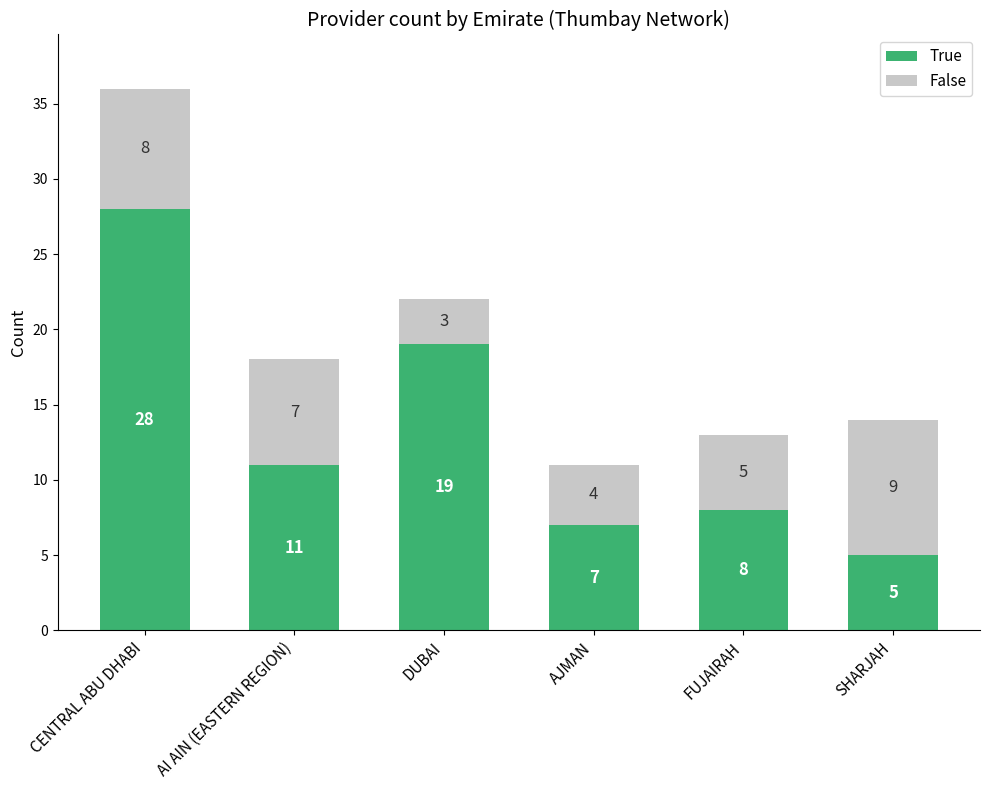

List the labels in order of True value, smallest first.

SHARJAH, AJMAN, FUJAIRAH, AI AIN (EASTERN REGION), DUBAI, CENTRAL ABU DHABI